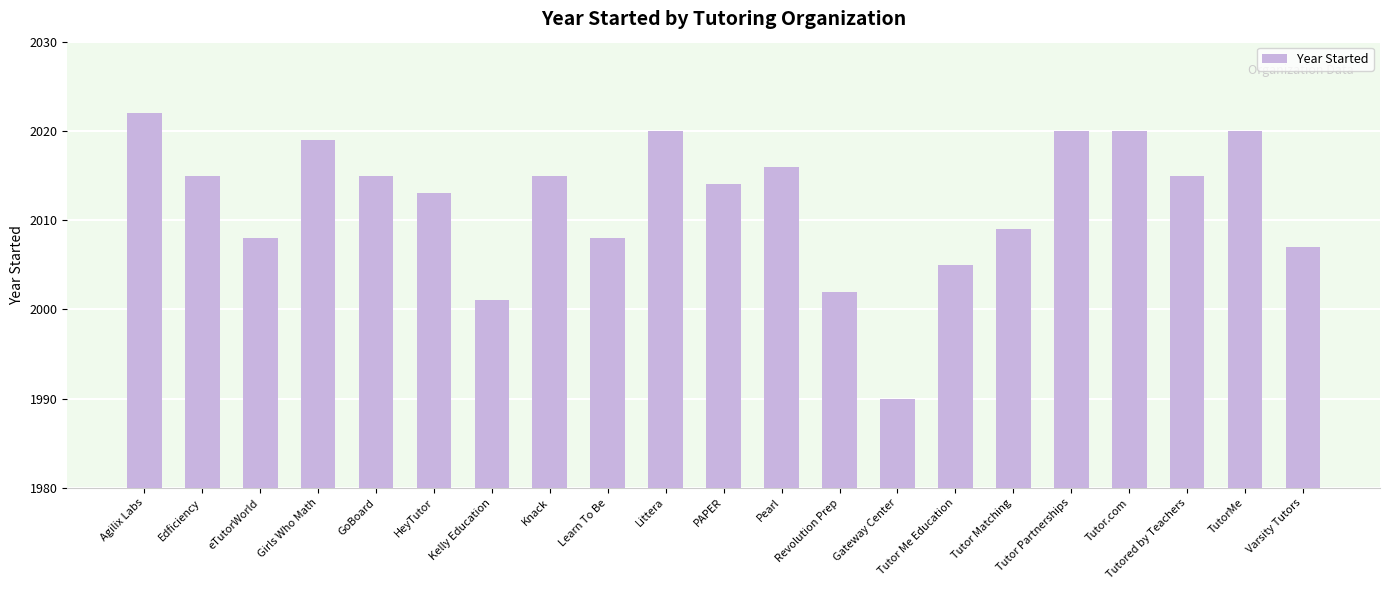

How many data points does each series have?

21